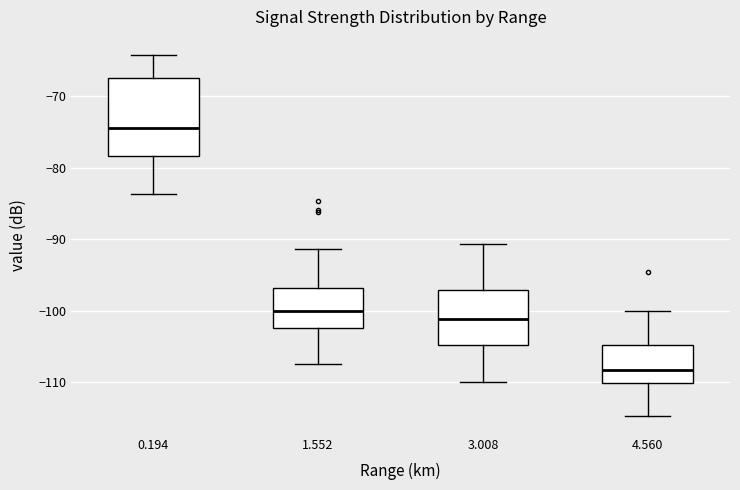

Which box has the lowest median line?

4.560